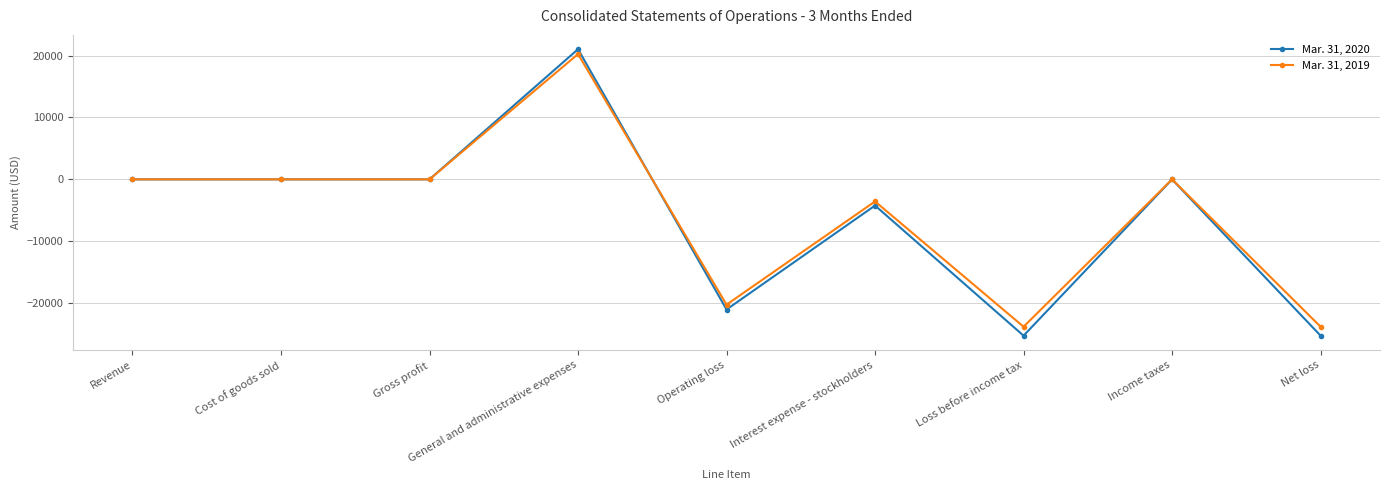

Is the value of Mar. 31, 2020 at Loss before income tax greater than the value of Mar. 31, 2019 at Income taxes?

No